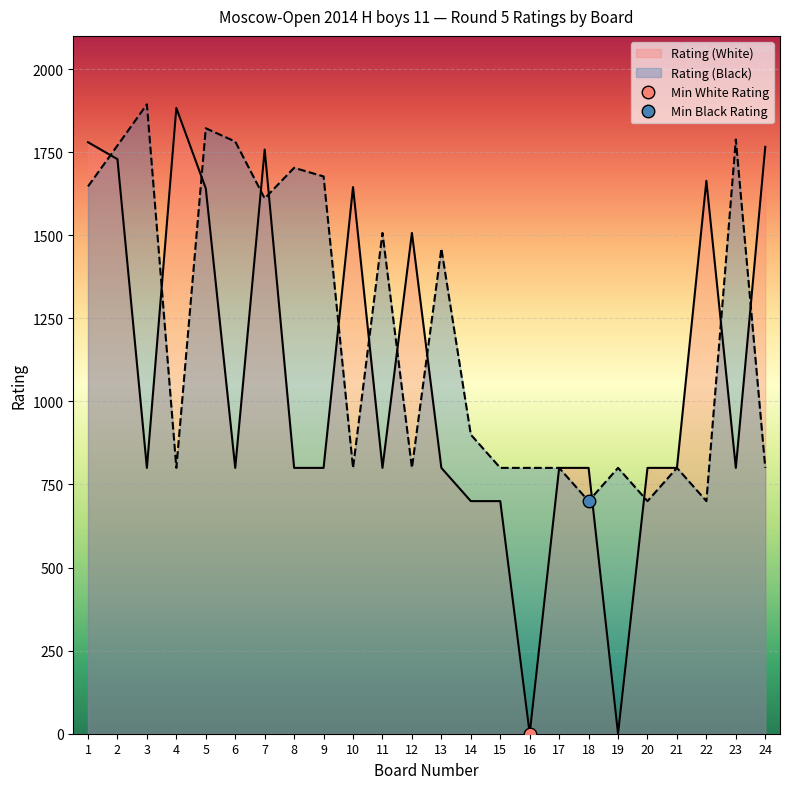

How many interior local valleys does the Rating (White) series have?

6